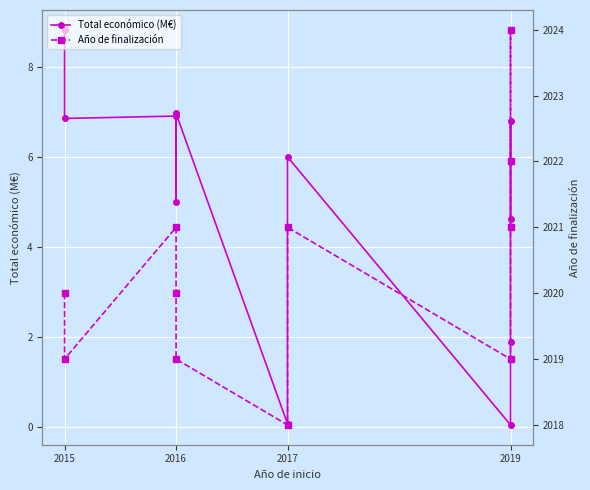

What is the sum of all Total económico (M€) values?

53.9